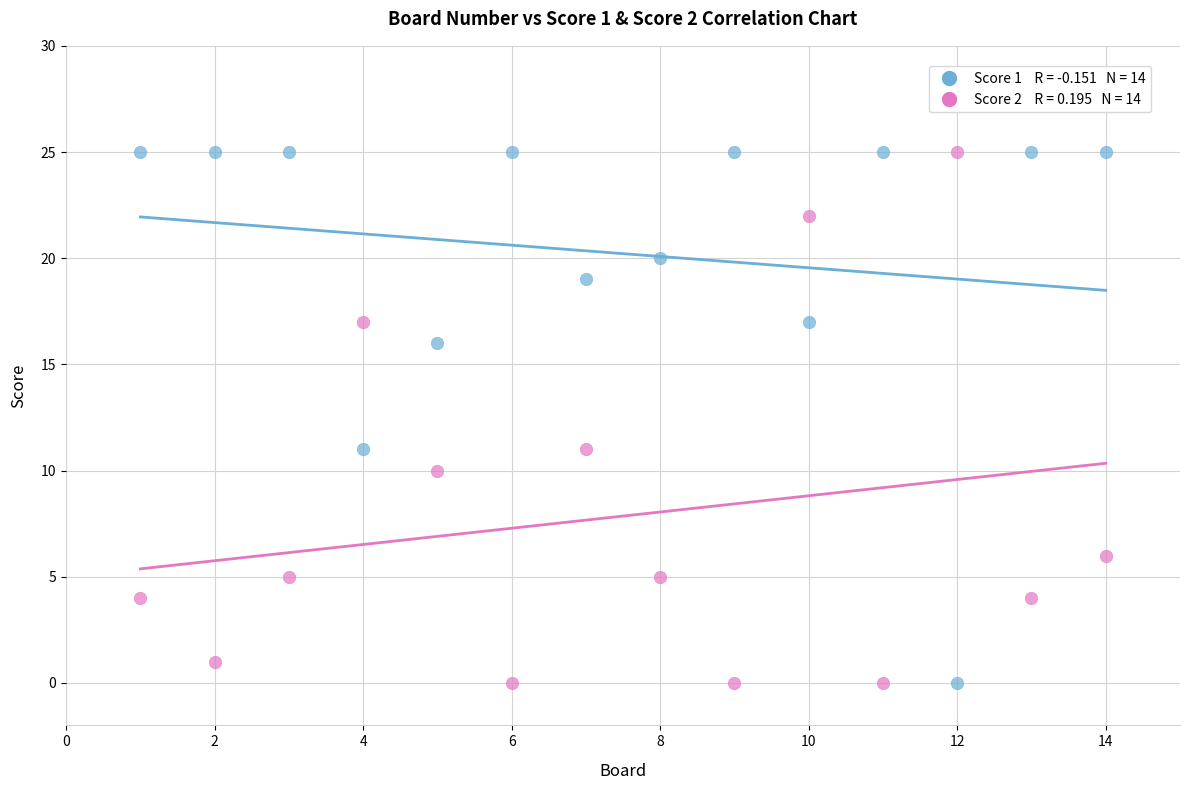

Across all data points, what is the range of X values (max minus min)?

13